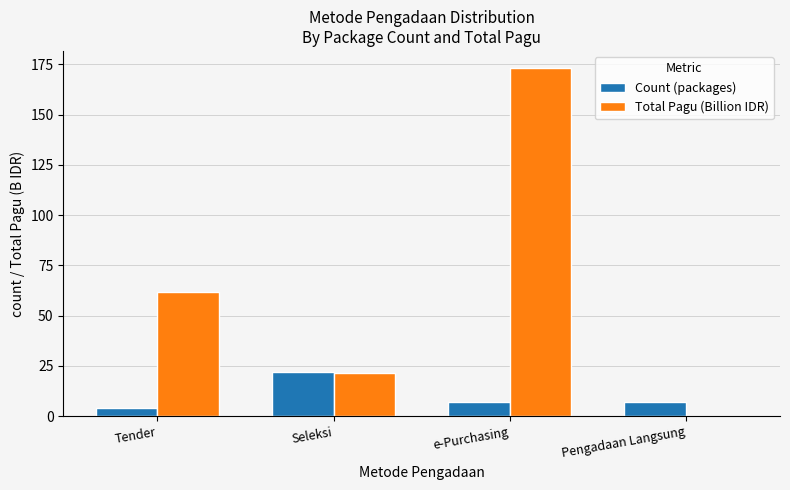

Between Seleksi and Pengadaan Langsung, which series saw the biggest shift?

Total Pagu (Billion IDR)